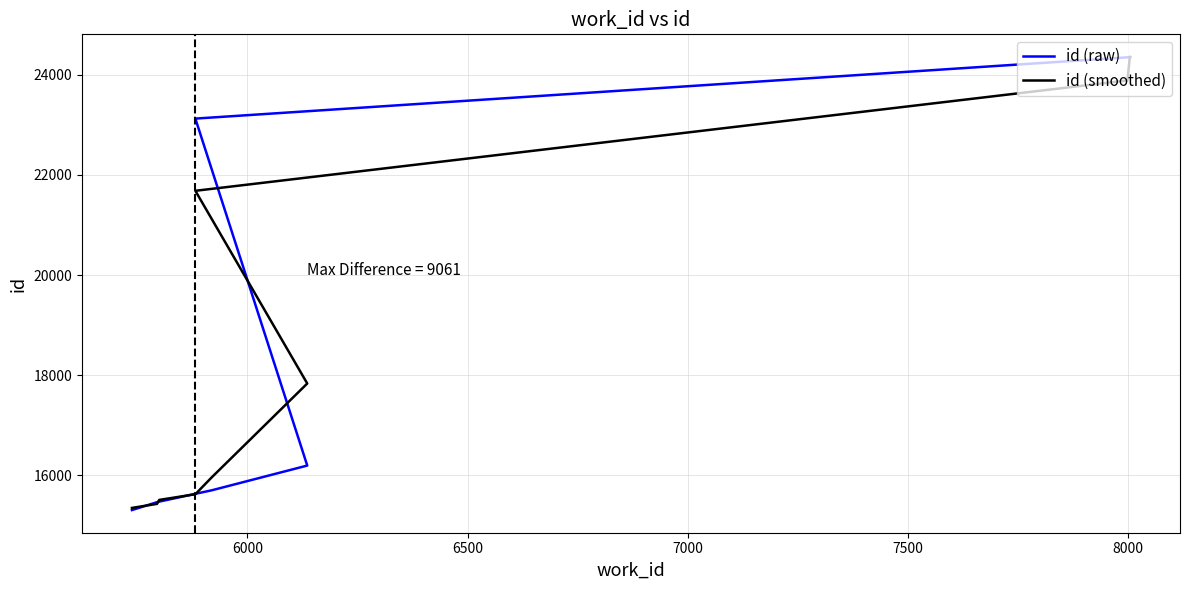

What is the smallest value displayed?

15299